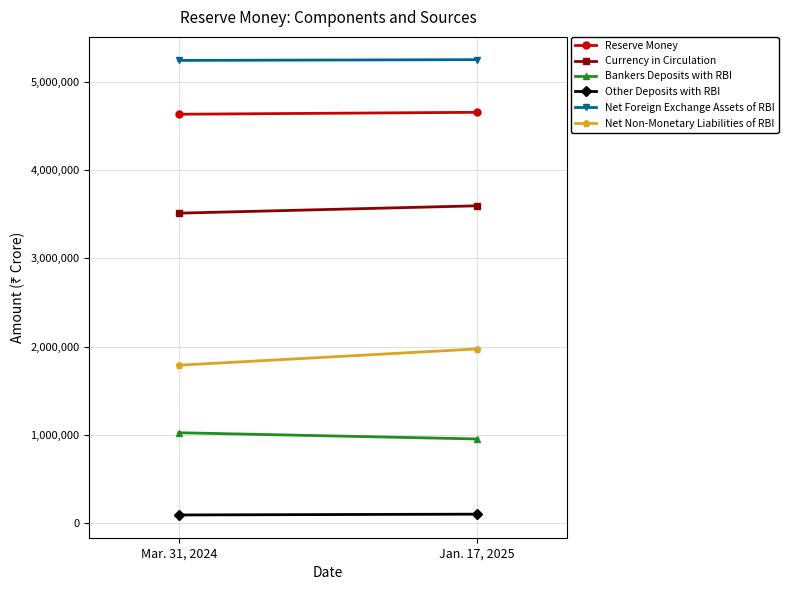

Where is Other Deposits with RBI nearest to the value 99088?

Mar. 31, 2024